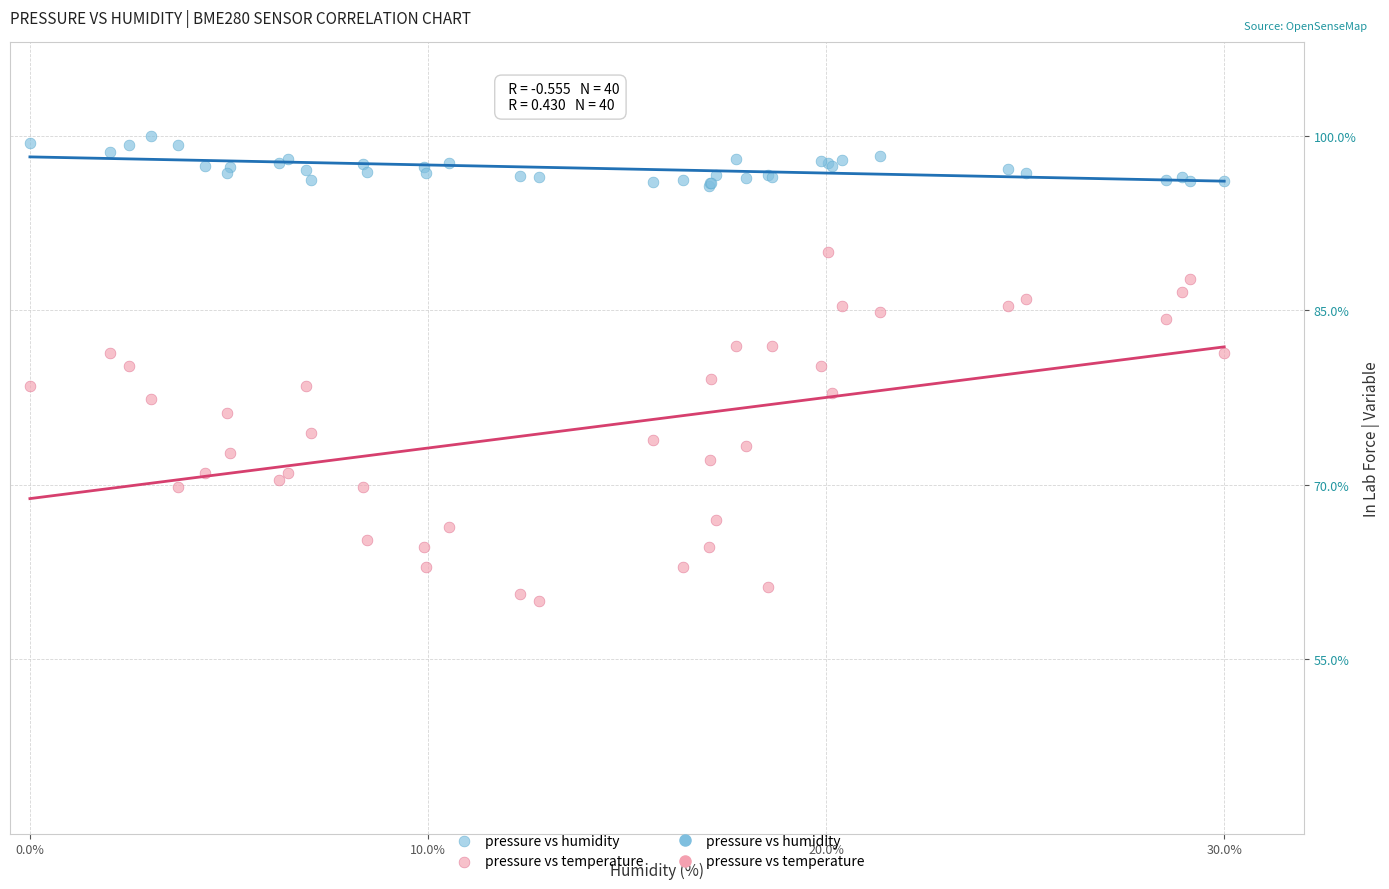

Which series has the largest Y range (max minus min)?

pressure vs temperature